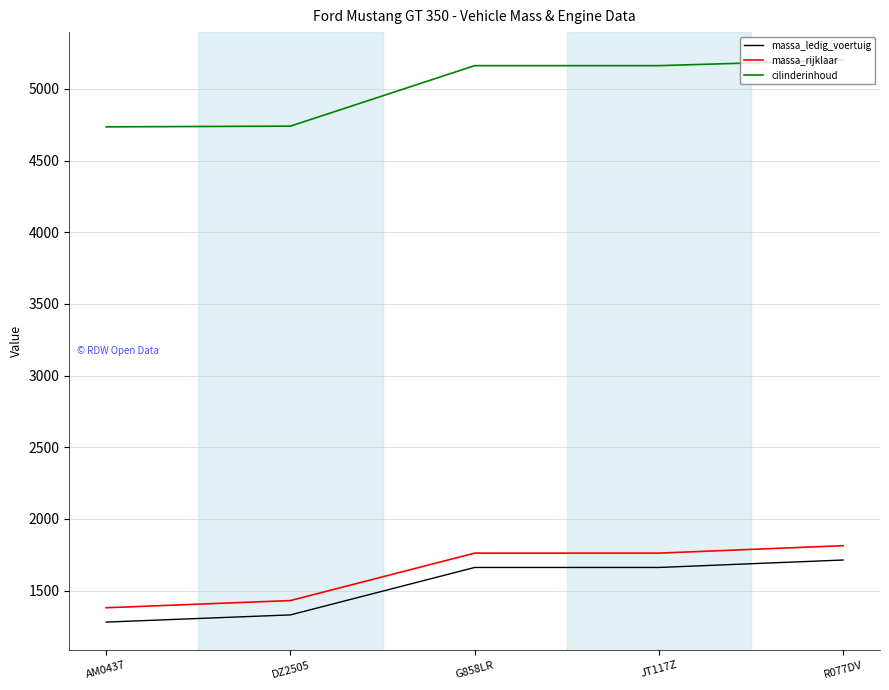

What is the difference between the maximum and second lowest values in the massa_rijklaar series?

383